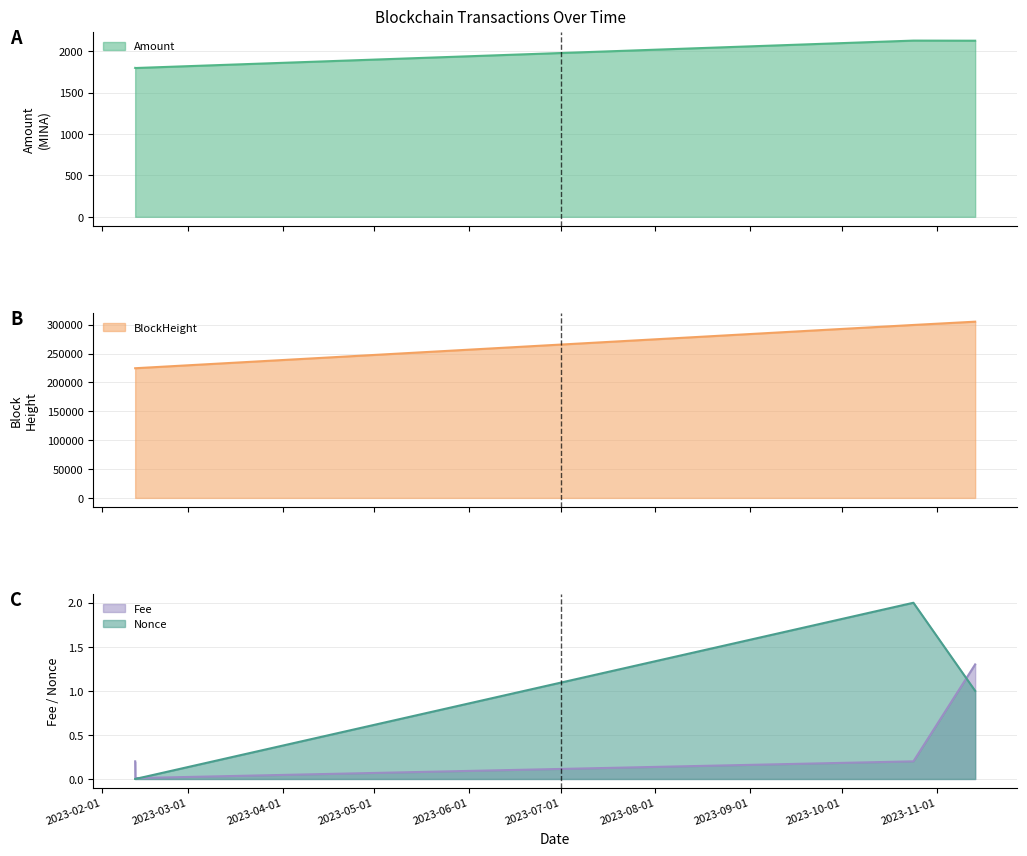

Reading right to left, list all the values displayed in this chart.

Amount: 2023-11-13 14:18:00=2129.3	2023-10-24 09:27:00=2130.6	2023-02-11 19:57:00=1799.0	2023-02-11 18:42:00=1800.0
BlockHeight: 2023-11-13 14:18:00=305101.0	2023-10-24 09:27:00=299401.0	2023-02-11 19:57:00=224504.0	2023-02-11 18:42:00=224488.0
Fee: 2023-11-13 14:18:00=1.3	2023-10-24 09:27:00=0.2	2023-02-11 19:57:00=0.0	2023-02-11 18:42:00=0.2
Nonce: 2023-11-13 14:18:00=1.0	2023-10-24 09:27:00=2.0	2023-02-11 19:57:00=0.0	2023-02-11 18:42:00=0.0